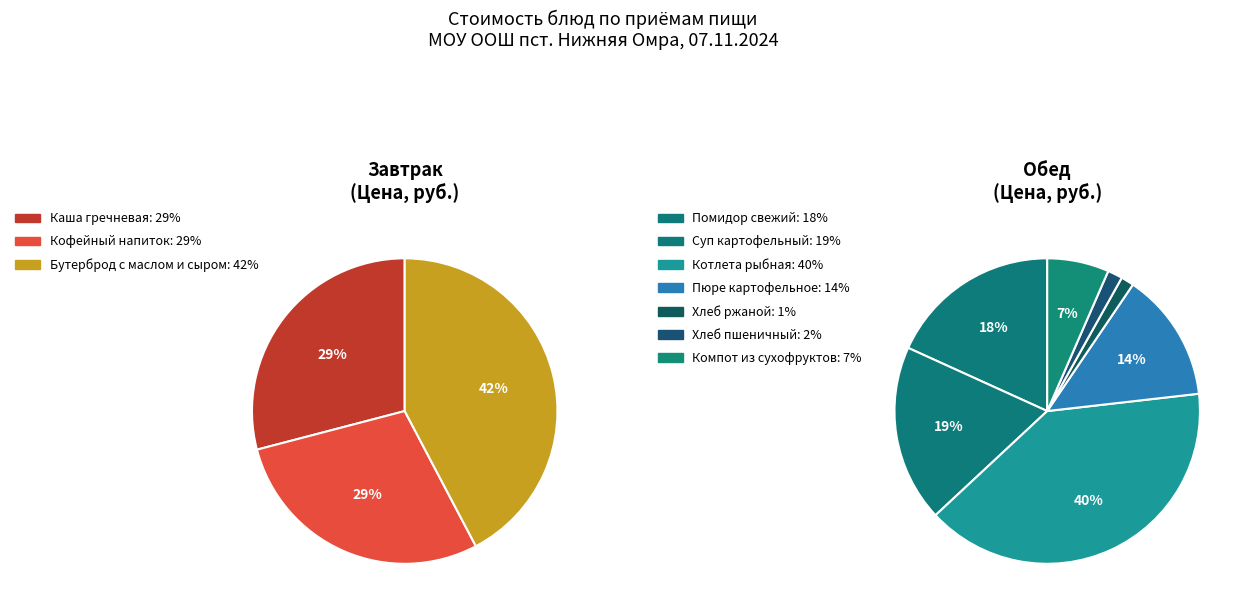

What is the smallest slice in the pie chart?

Хлеб ржаной